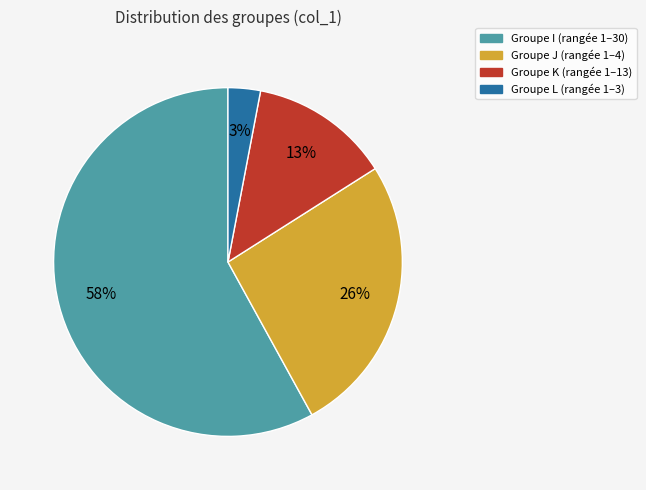

To the nearest percent, what is the average slice percentage?

25%